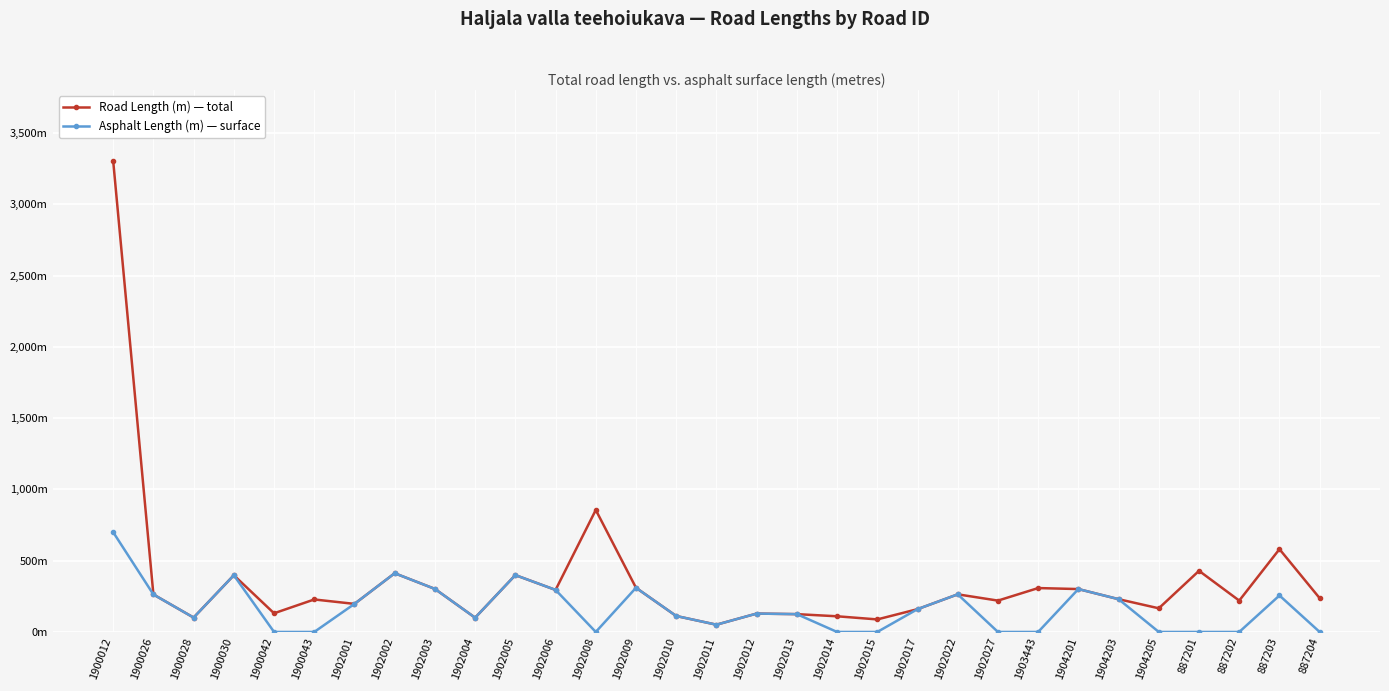

The Road Length (m) series shows 302 at 1902003. True or false?

True